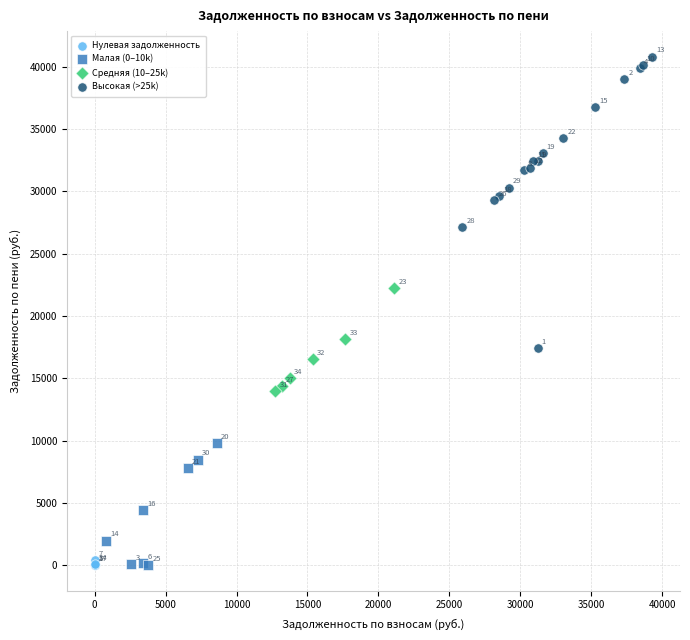

Which series reaches the maximum Y coordinate?

Высокая (>25k)